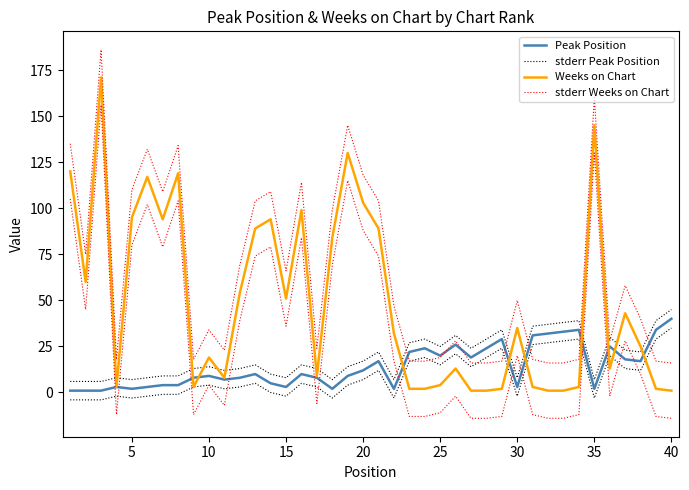

What is the difference between the second highest and minimum values in the stderr Peak Position series?

33